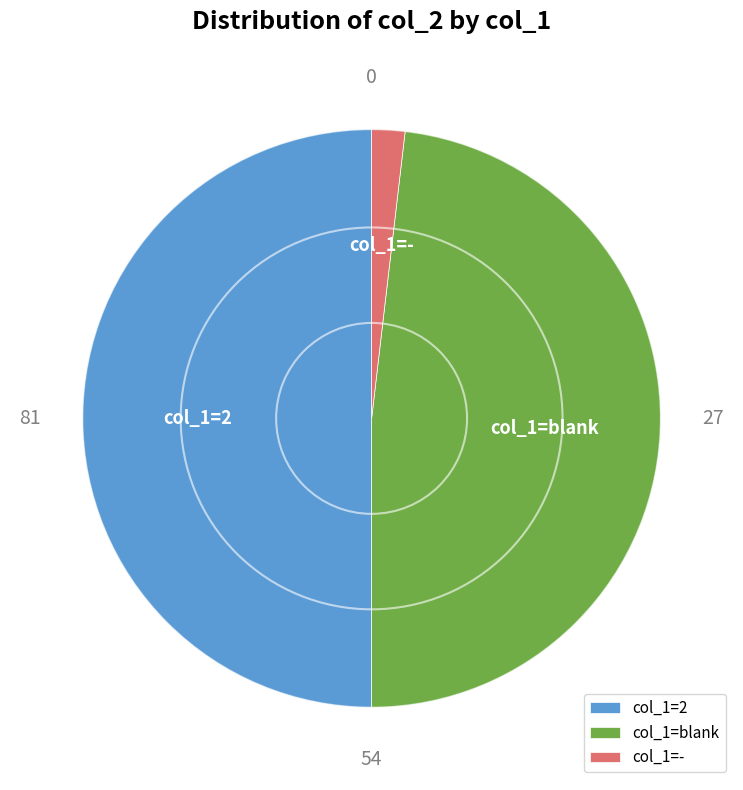

Approximately how many times larger is the value at col_1=blank compared to col_1=2?

1.0